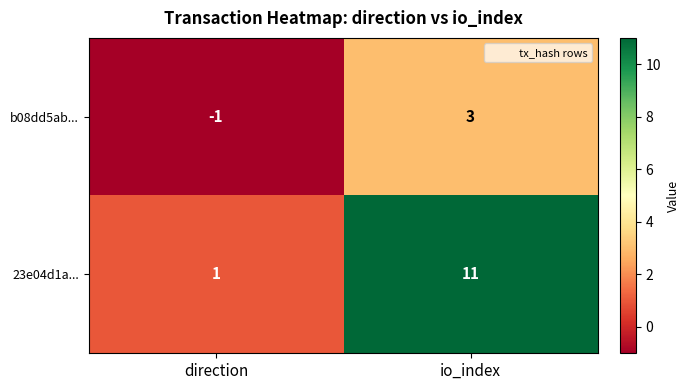

At which category is the sum across all series the highest?

io_index